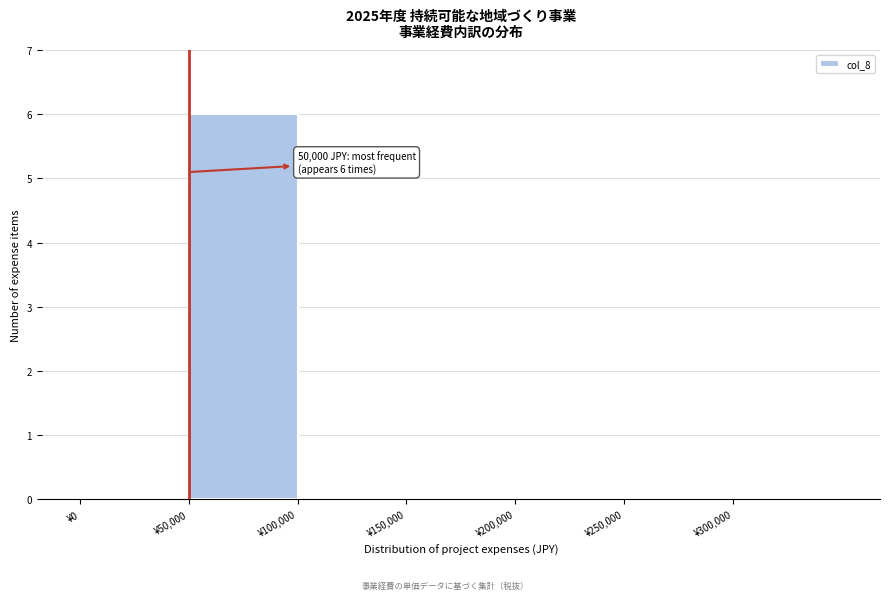

Over which range of the x-axis is the bar tallest?

50000 to 100000